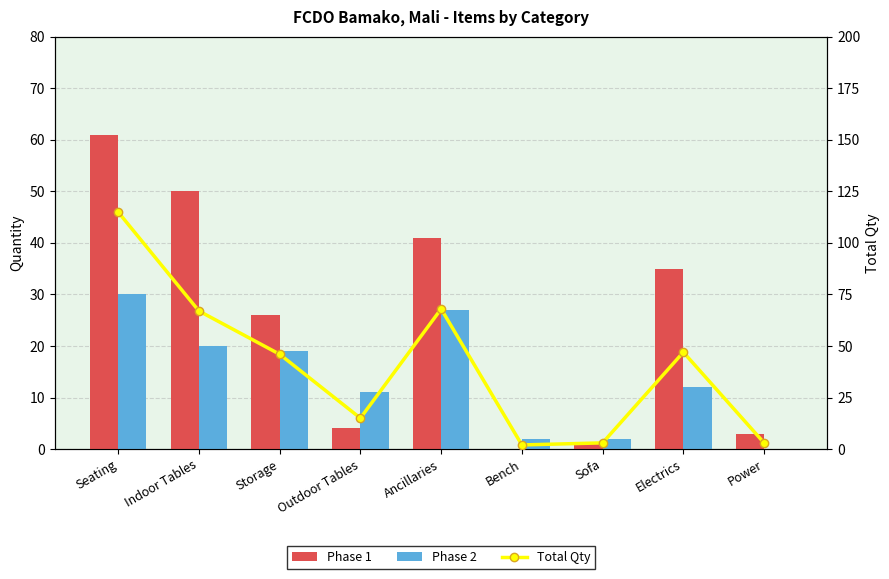

Reading left to right, extract all data points from this chart.

Phase 1: Seating=61	Indoor Tables=50	Storage=26	Outdoor Tables=4	Ancillaries=41	Bench=0	Sofa=1	Electrics=35	Power=3
Phase 2: Seating=30	Indoor Tables=20	Storage=19	Outdoor Tables=11	Ancillaries=27	Bench=2	Sofa=2	Electrics=12	Power=0
Total Qty: Seating=115	Indoor Tables=67	Storage=46	Outdoor Tables=15	Ancillaries=68	Bench=2	Sofa=3	Electrics=47	Power=3